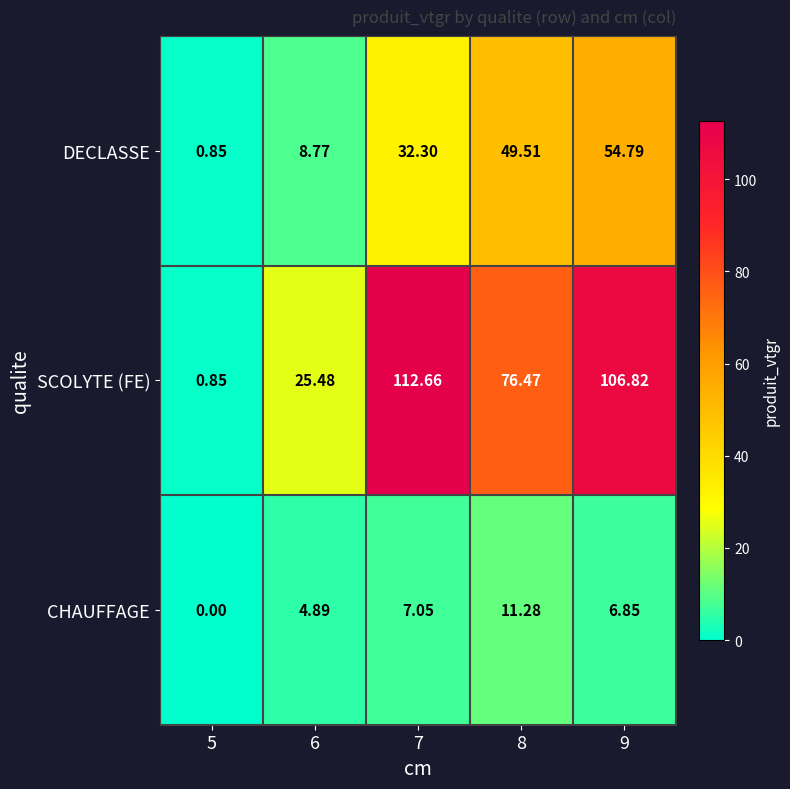

How many series are shown in this chart?

3